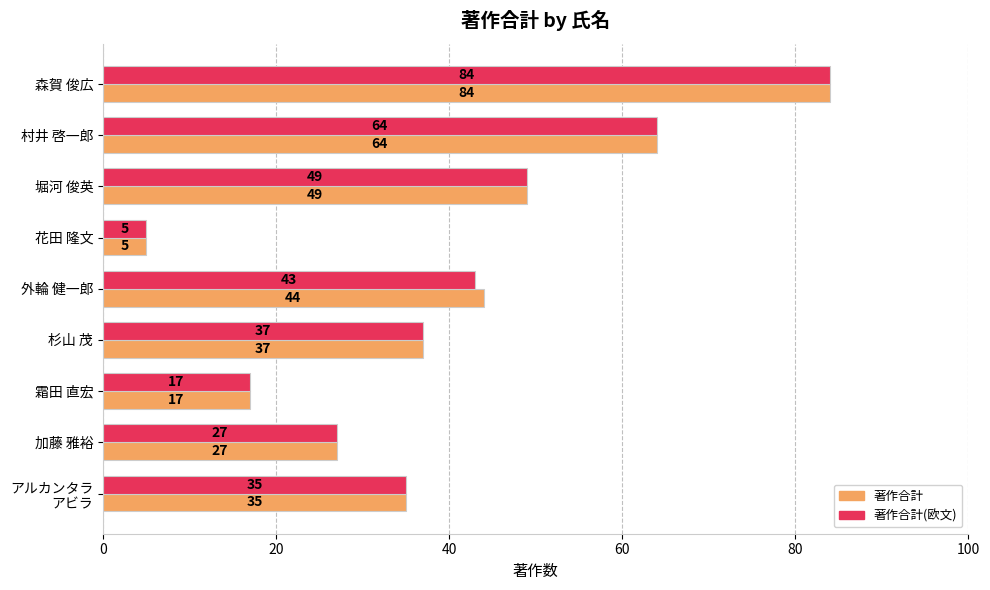

The 著作合計 series shows 37 at 杉山 茂. True or false?

True